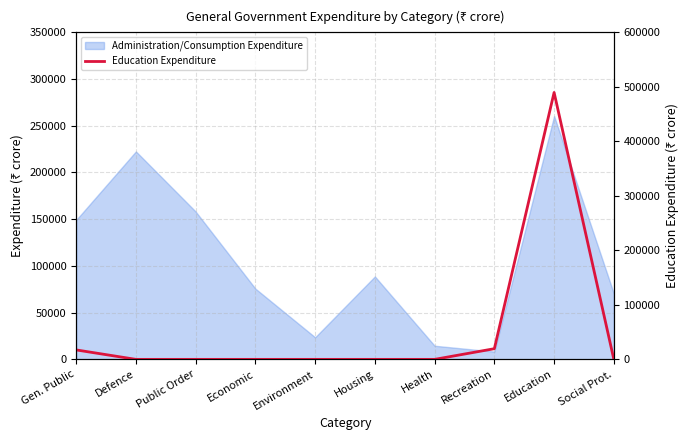

True or false: there are more than 2 points higher than both neighbors.

False